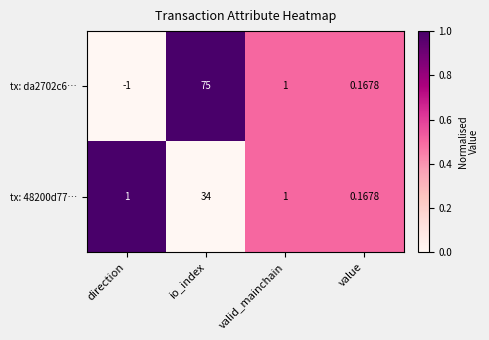

Rank the series at io_index from lowest to highest value.

tx: 48200d77…, tx: da2702c6…